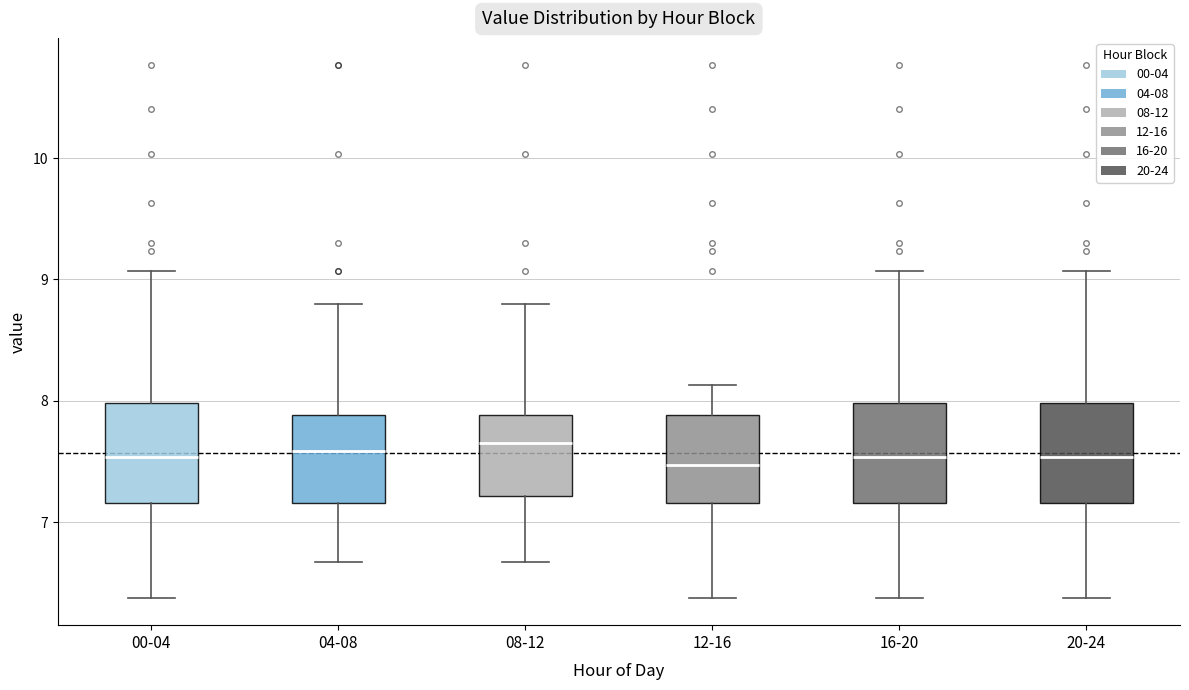

Reading left to right, transcribe this box plot: for each box, give where its median line is, the range the box spans, and where its two whiskers end, as read against the y-axis. The values are not printed on the chart, so give them approximately, as read against the axis.

00-04: median 7.5, box 7.2 to 8.0, whiskers 6.4 to 9.1
04-08: median 7.6, box 7.2 to 7.9, whiskers 6.7 to 8.8
08-12: median 7.7, box 7.2 to 7.9, whiskers 6.7 to 8.8
12-16: median 7.5, box 7.2 to 7.9, whiskers 6.4 to 8.1
16-20: median 7.5, box 7.2 to 8.0, whiskers 6.4 to 9.1
20-24: median 7.5, box 7.2 to 8.0, whiskers 6.4 to 9.1